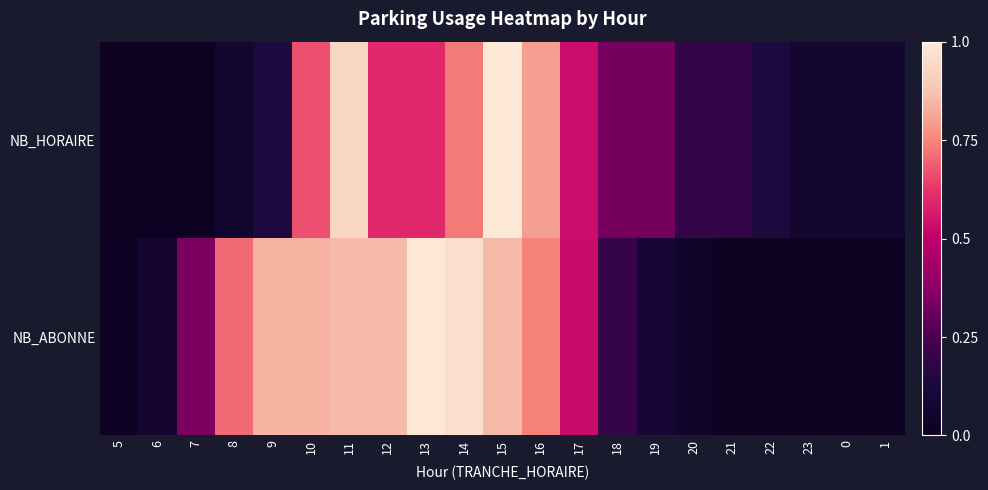

Reading left to right, what are all the values shown in this chart?

NB_HORAIRE: 5=0.0	6=0.0	7=0.0	8=0.1	9=0.1	10=0.7	11=0.9	12=0.6	13=0.6	14=0.7	15=1.0	16=0.8	17=0.5	18=0.3	19=0.3	20=0.2	21=0.2	22=0.1	23=0.1	0=0.1	1=0.1
NB_ABONNE: 5=0.0	6=0.1	7=0.3	8=0.7	9=0.8	10=0.8	11=0.9	12=0.9	13=1.0	14=1.0	15=0.9	16=0.7	17=0.5	18=0.2	19=0.1	20=0.1	21=0.0	22=0.0	23=0.0	0=0.0	1=0.0